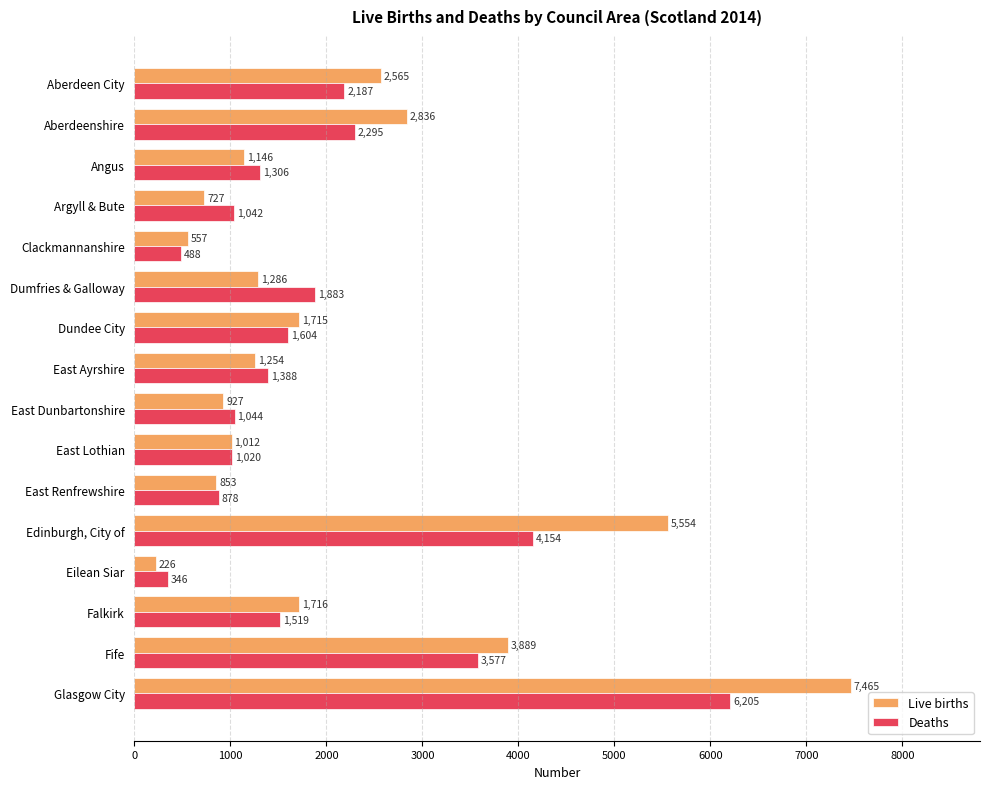

Which series has the widest spread of values?

Live births